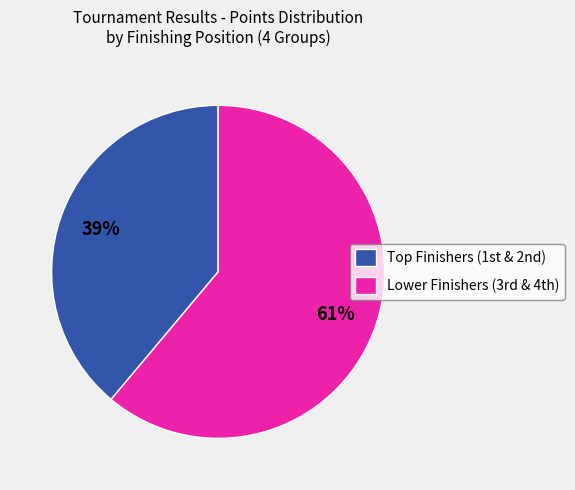

What is the largest slice in the pie chart?

Lower Finishers (3rd & 4th)